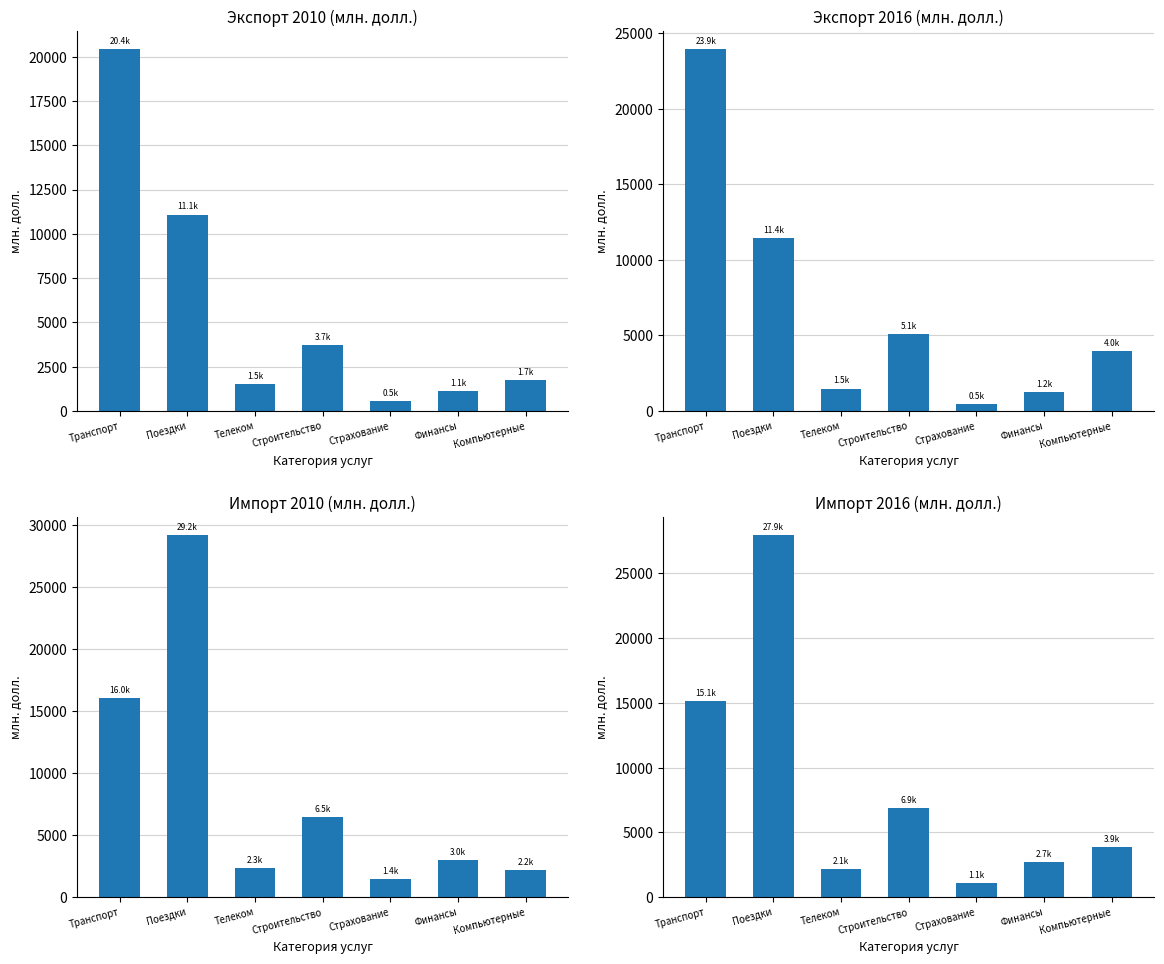

What is the approximate value of Экспорт 2016 at Телеком?

1478.6